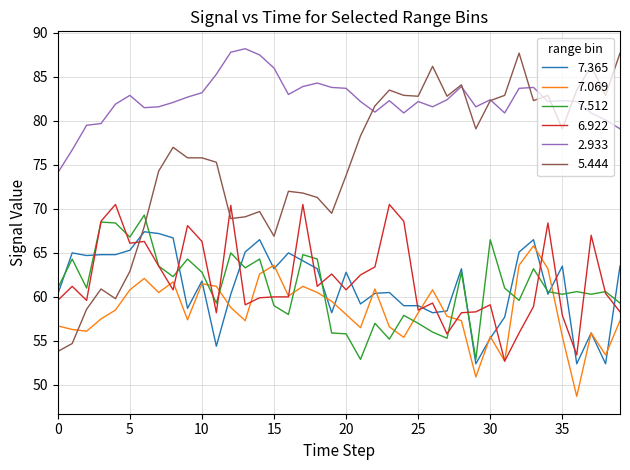

How many intersections are there between 5.444 and 7.069?

1